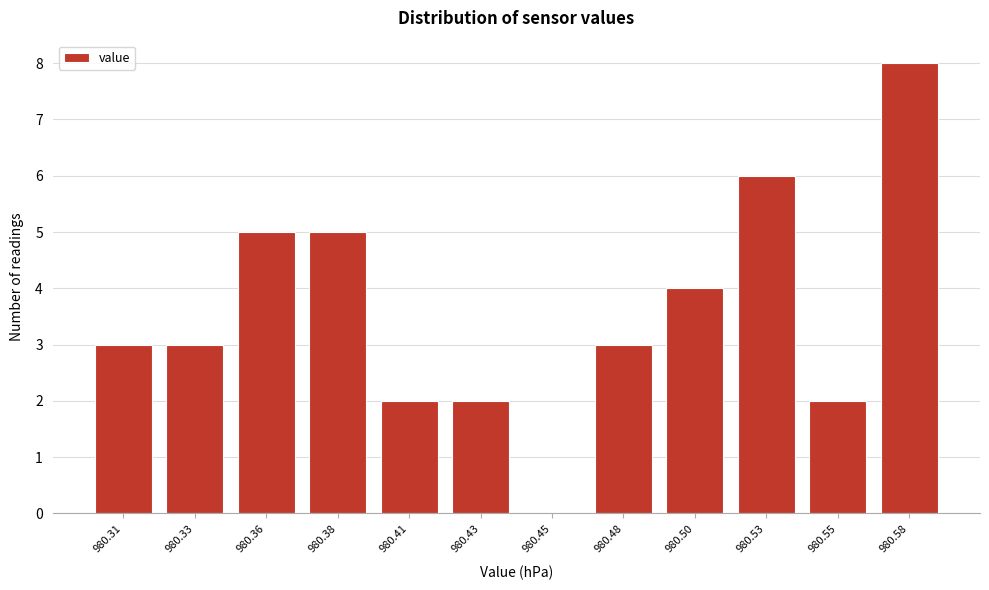

Reading left to right, transcribe all the data shown in this chart.

980.31=3	980.33=3	980.36=5	980.38=5	980.41=2	980.43=2	980.45=0	980.48=3	980.50=4	980.53=6	980.55=2	980.58=8